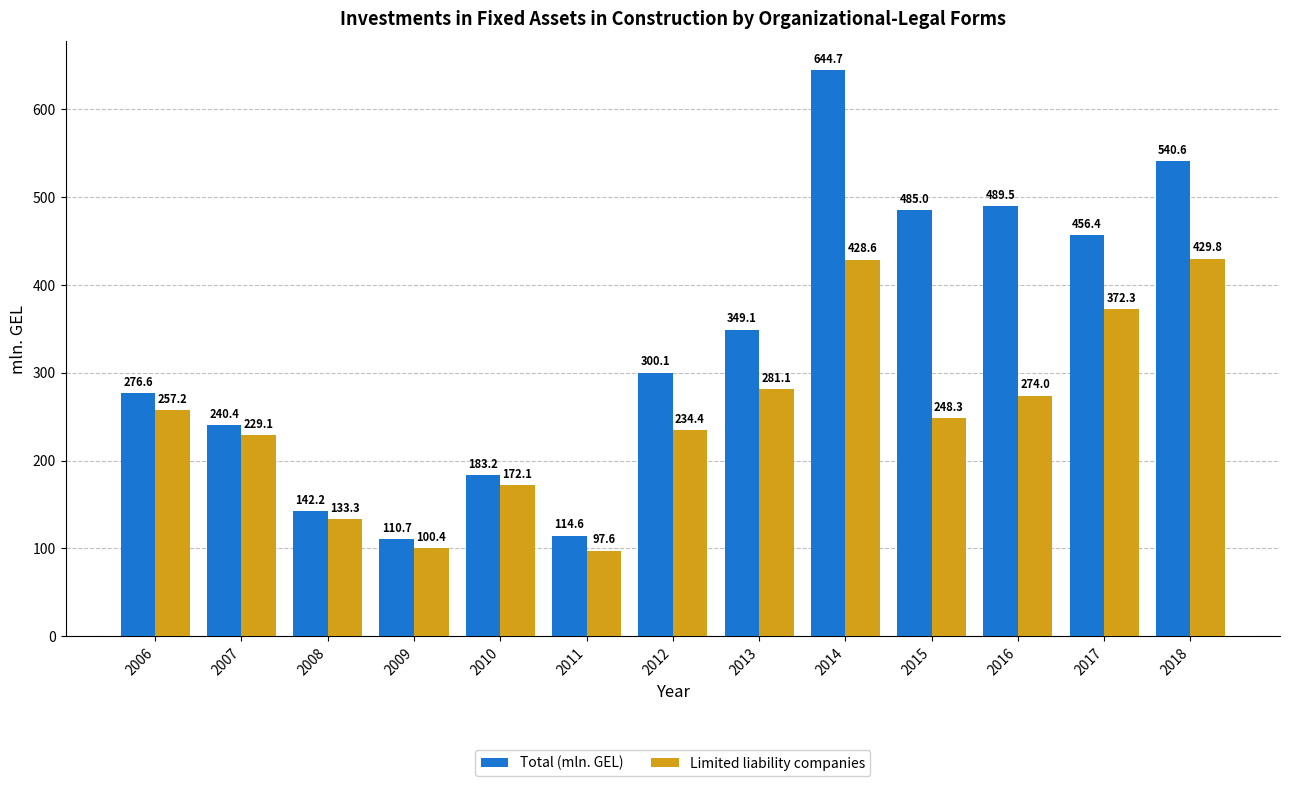

How many bars are there in total?

26